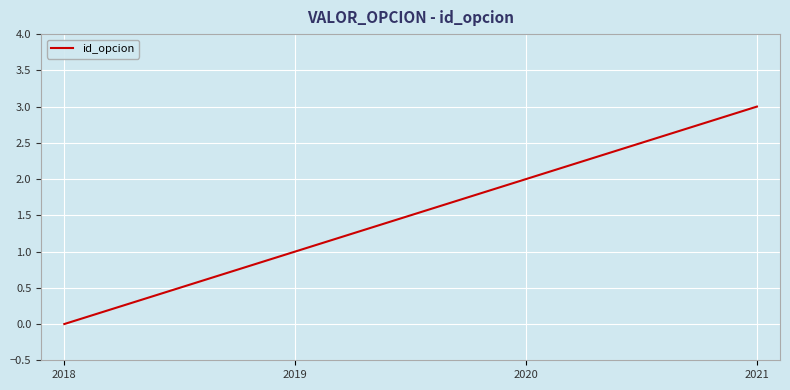

What is the sum of all values?

6